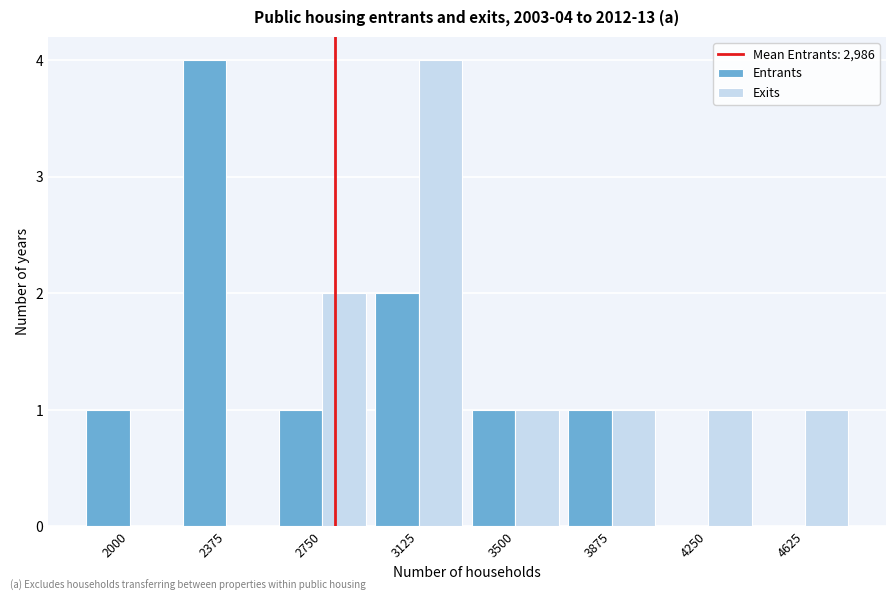

Reading right to left, list all the values displayed in this chart.

Entrants: 4625=0	4250=0	3875=1	3500=1	3125=2	2750=1	2375=4	2000=1
Exits: 4625=1	4250=1	3875=1	3500=1	3125=4	2750=2	2375=0	2000=0